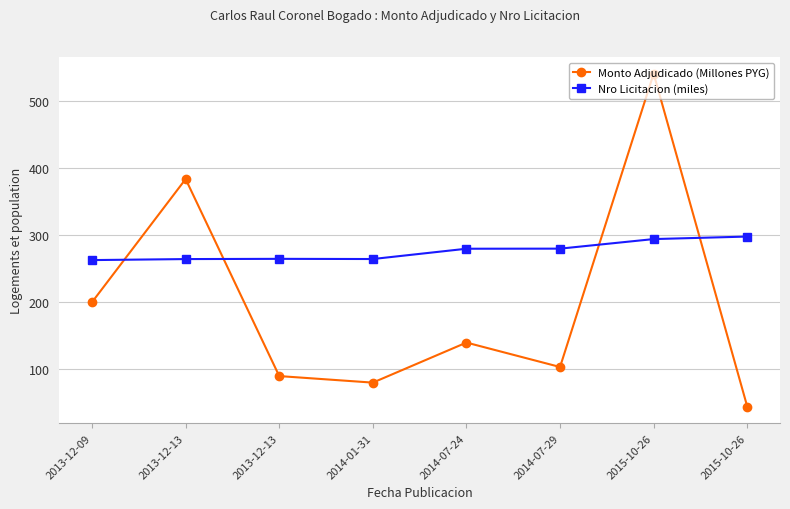

How many data points in Monto Adjudicado (Millones PYG) are above 139?

4